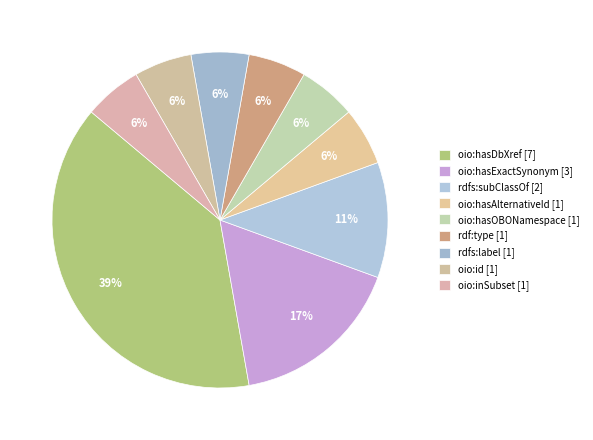

How many slices are in this pie chart?

9